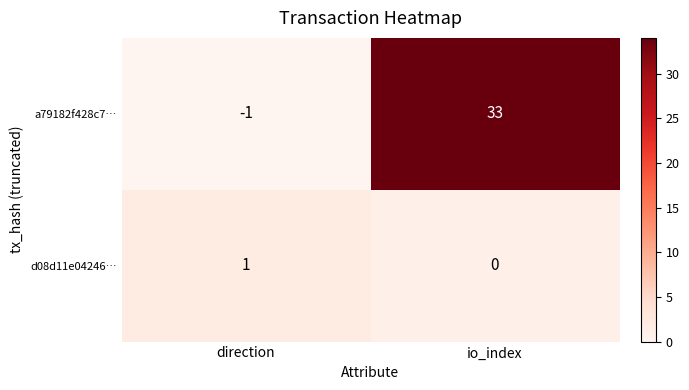

What is the difference between the a79182f428c7… values at io_index and direction?

34